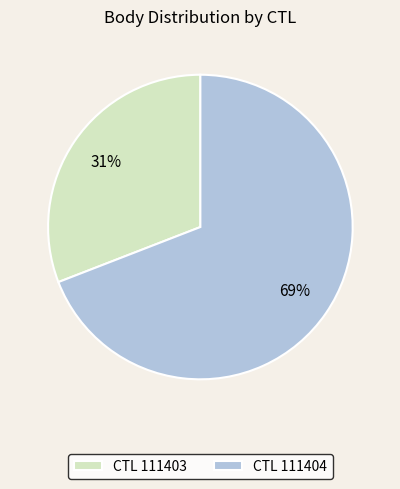

The CTL 111403 slice represents 44% of the pie. True or false?

False